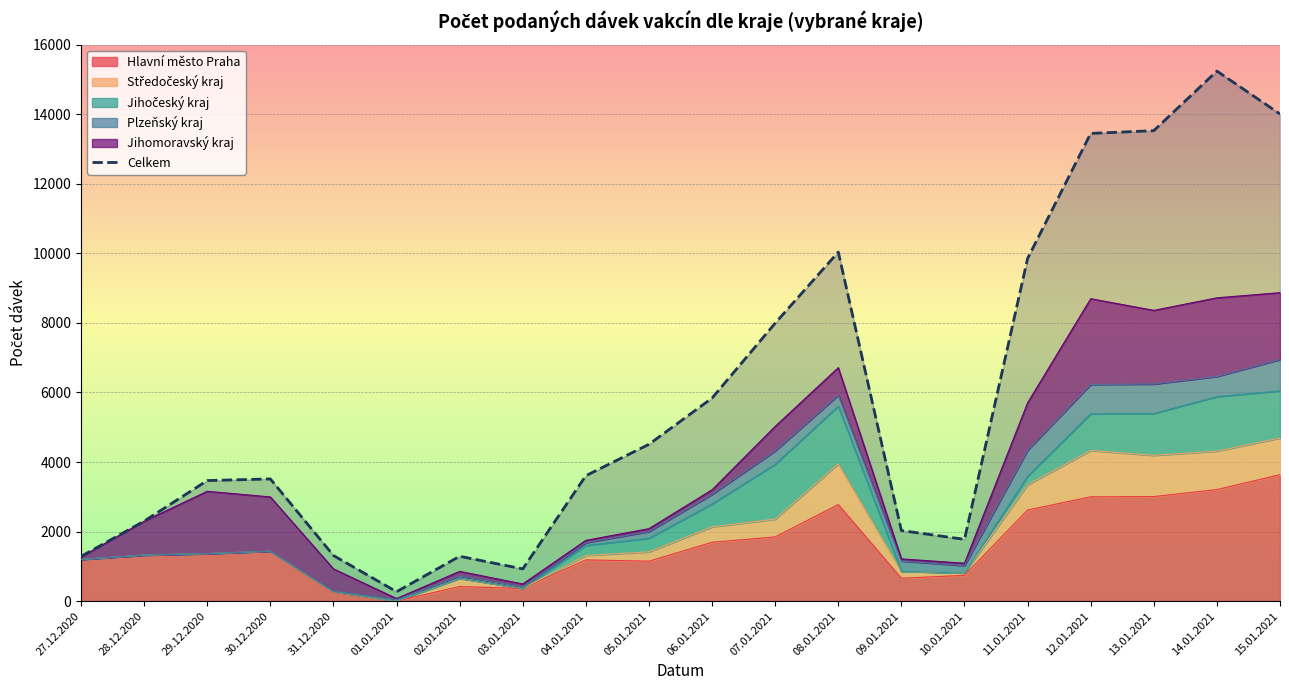

What is the sum of the values at 11.01.2021 and 03.01.2021?

10778